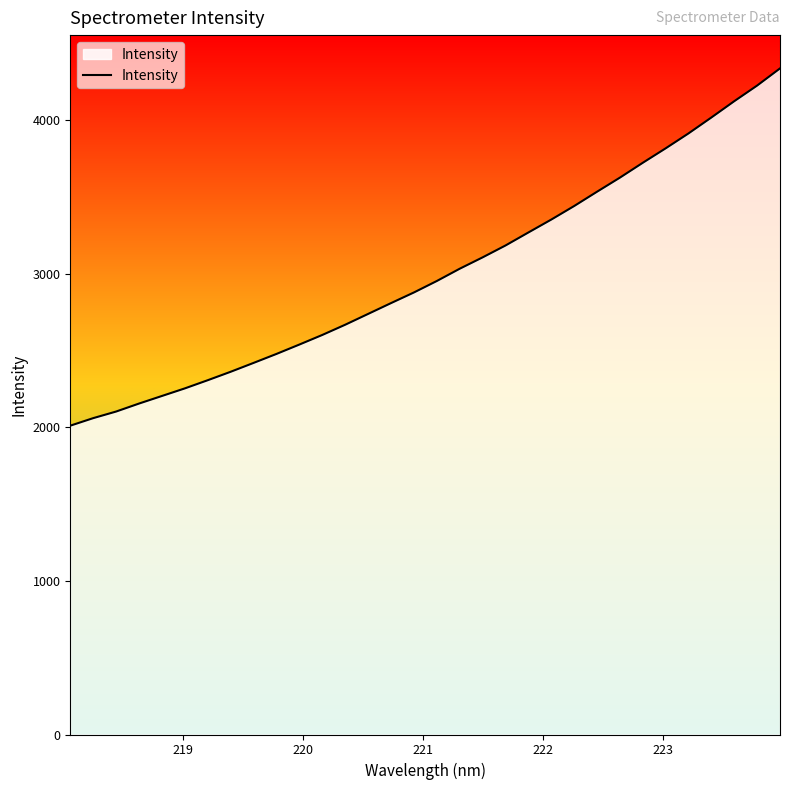

What is the maximum value shown in the chart?

4335.3